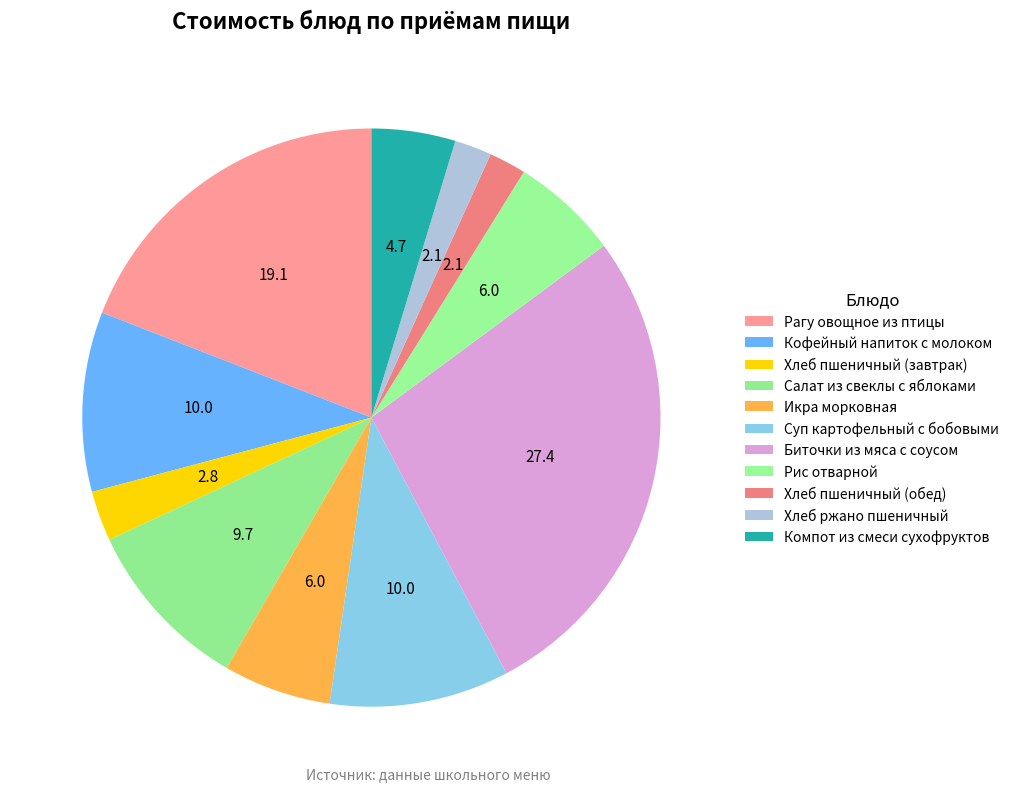

Is the sum of Хлеб пшеничный (завтрак) and Хлеб ржано пшеничный greater than half?

No